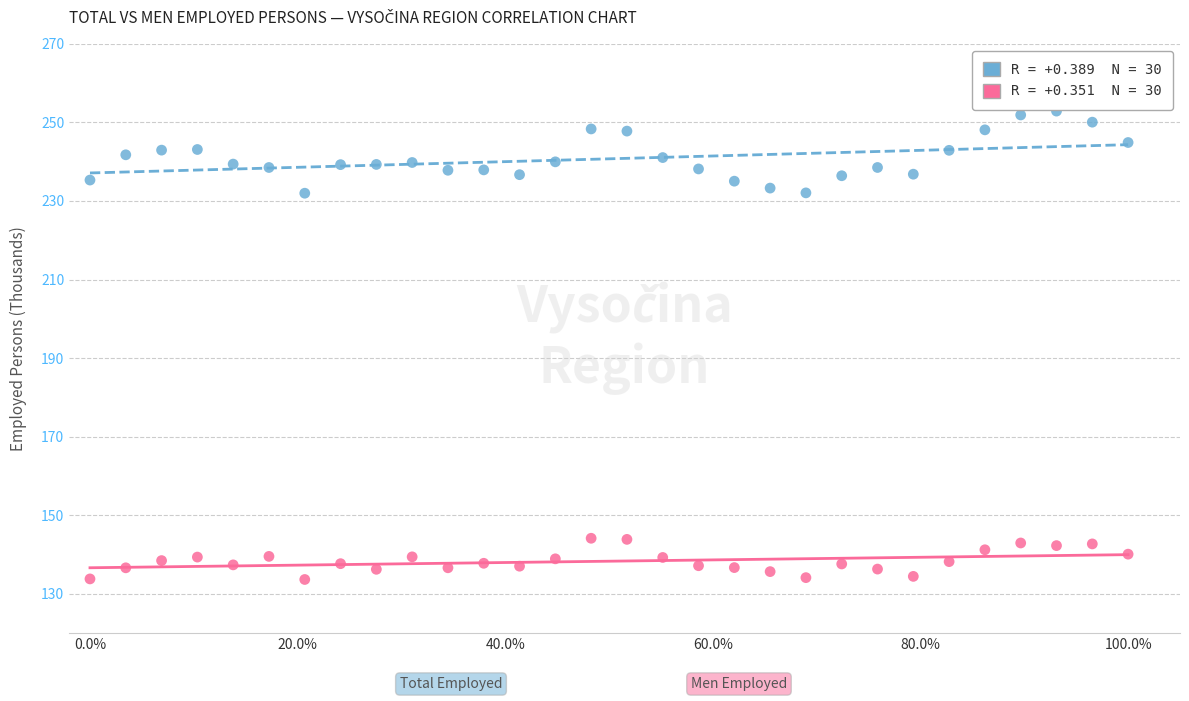

Across all data points, what is the range of X values (max minus min)?

100.0